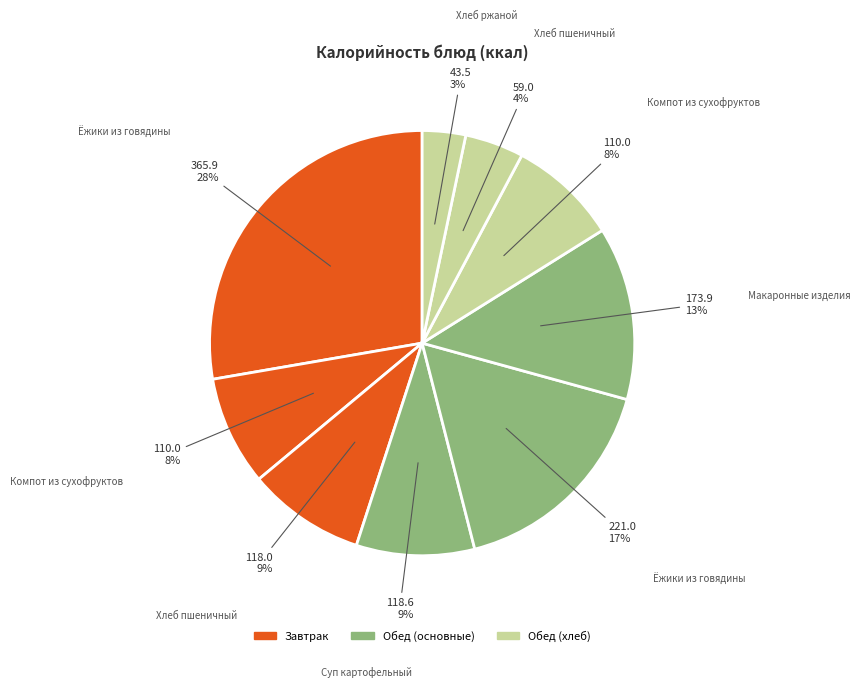

Rank the categories by value from highest to lowest.

Ёжики из говядины
(завтрак), Ёжики из говядины
(обед), Макаронные изделия
отварные, Суп картофельный
с бобовыми, Хлеб пшеничный
(завтрак), Компот из сухофруктов
(завтрак), Компот из сухофруктов
(обед), Хлеб пшеничный
(обед), Хлеб ржаной